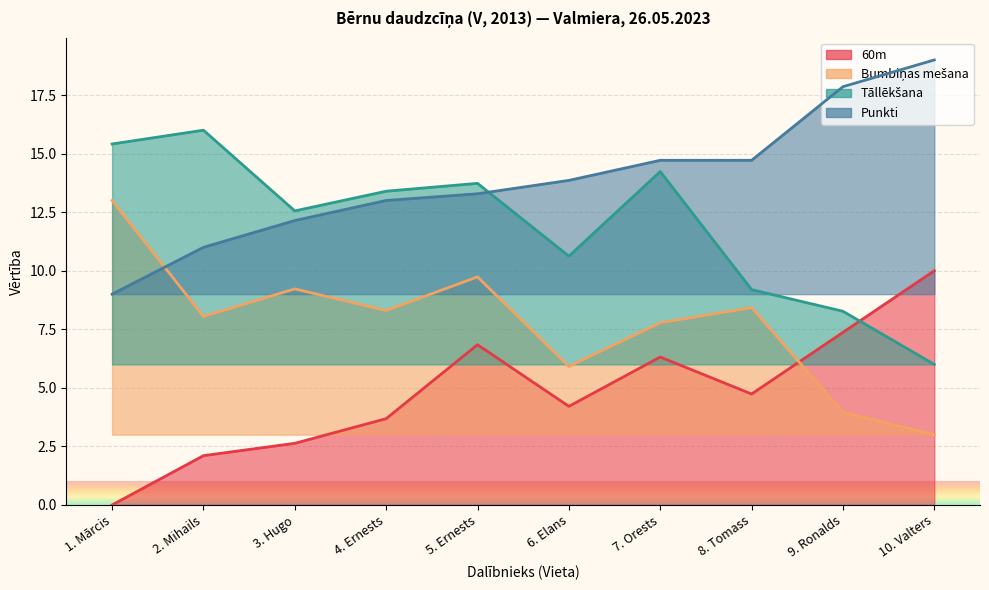

How many intersections are there between Bumbiņas mešana and Punkti?

1